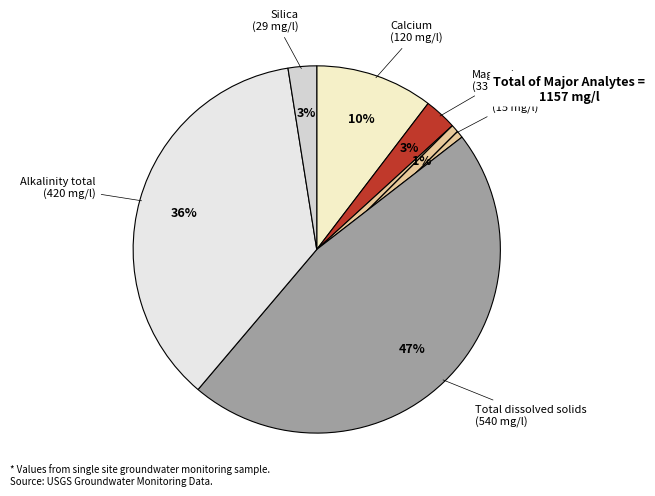

Combined, do Silica and Iron account for over 50%?

No